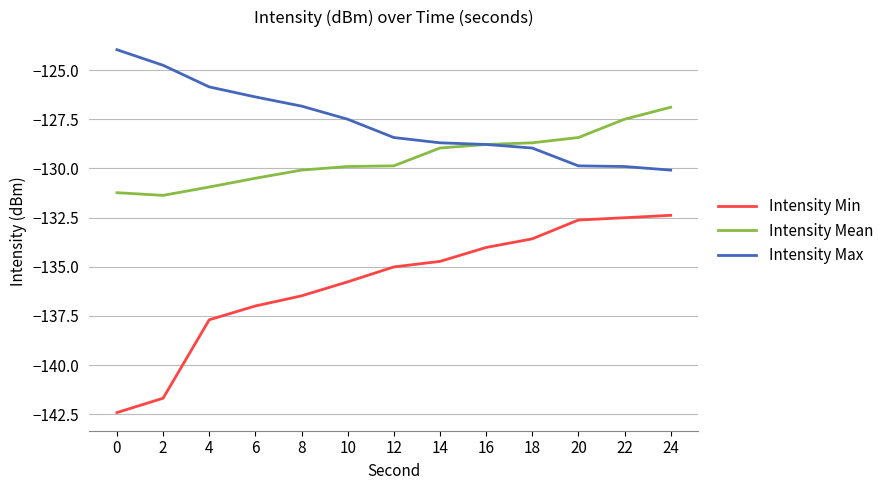

Reading left to right, what are all the values shown in this chart?

Intensity Min: 0=-142.4	2=-141.7	4=-137.7	6=-137.0	8=-136.5	10=-135.8	12=-135.0	14=-134.7	16=-134.0	18=-133.6	20=-132.6	22=-132.5	24=-132.4
Intensity Mean: 0=-131.2	2=-131.4	4=-130.9	6=-130.5	8=-130.1	10=-129.9	12=-129.9	14=-129.0	16=-128.8	18=-128.7	20=-128.4	22=-127.5	24=-126.9
Intensity Max: 0=-124.0	2=-124.8	4=-125.9	6=-126.4	8=-126.8	10=-127.5	12=-128.4	14=-128.7	16=-128.8	18=-129.0	20=-129.9	22=-129.9	24=-130.1